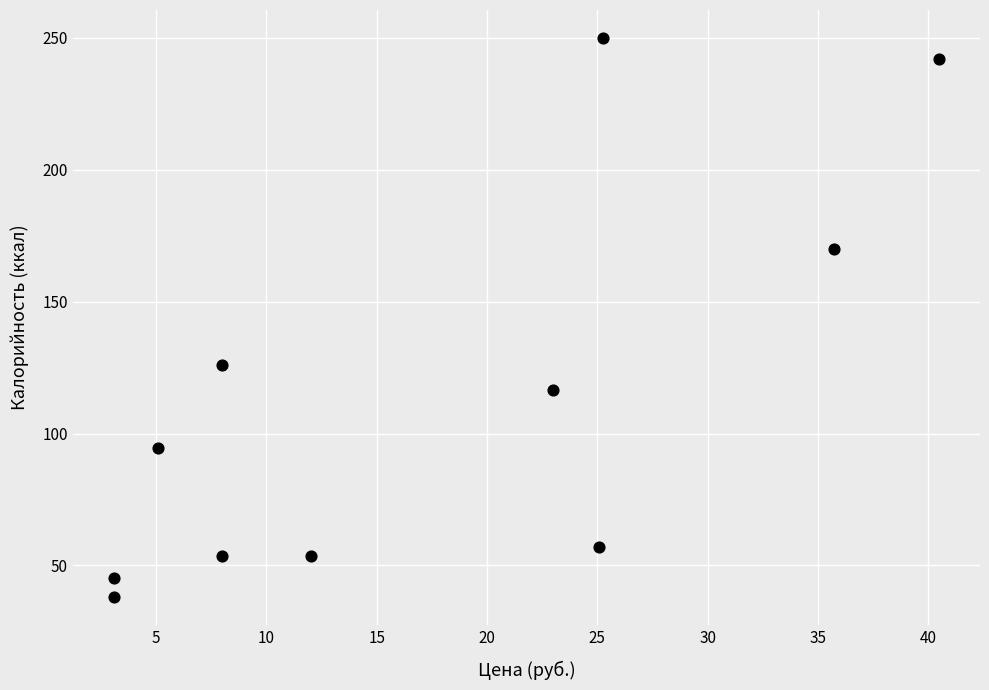

What Y value in the scatter plot is closest to 144?

126.1